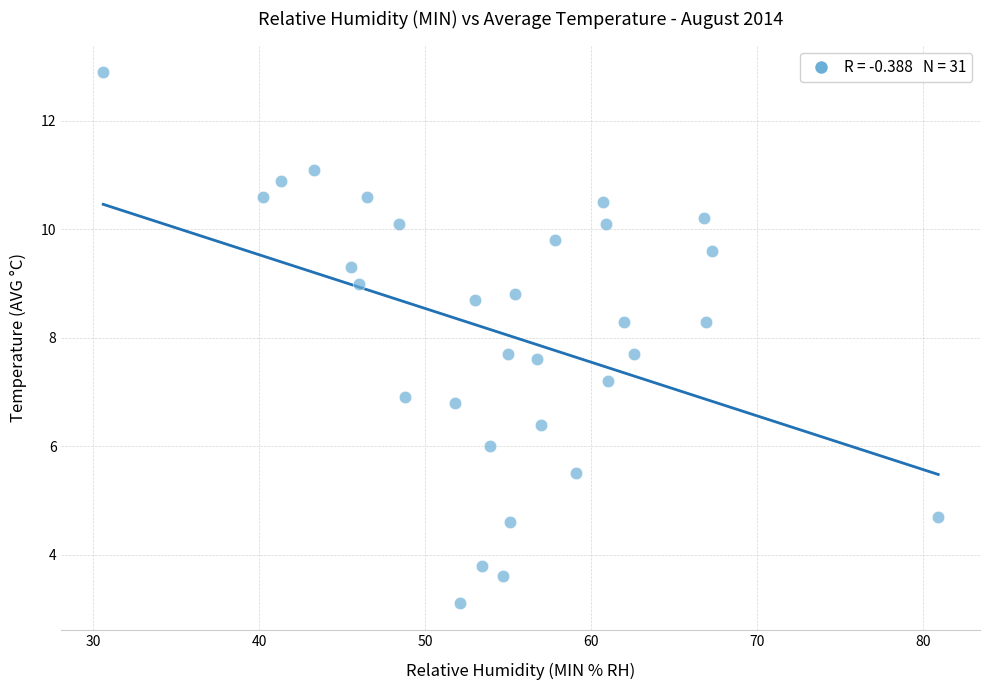

What is the range of X values (max minus min)?

50.3